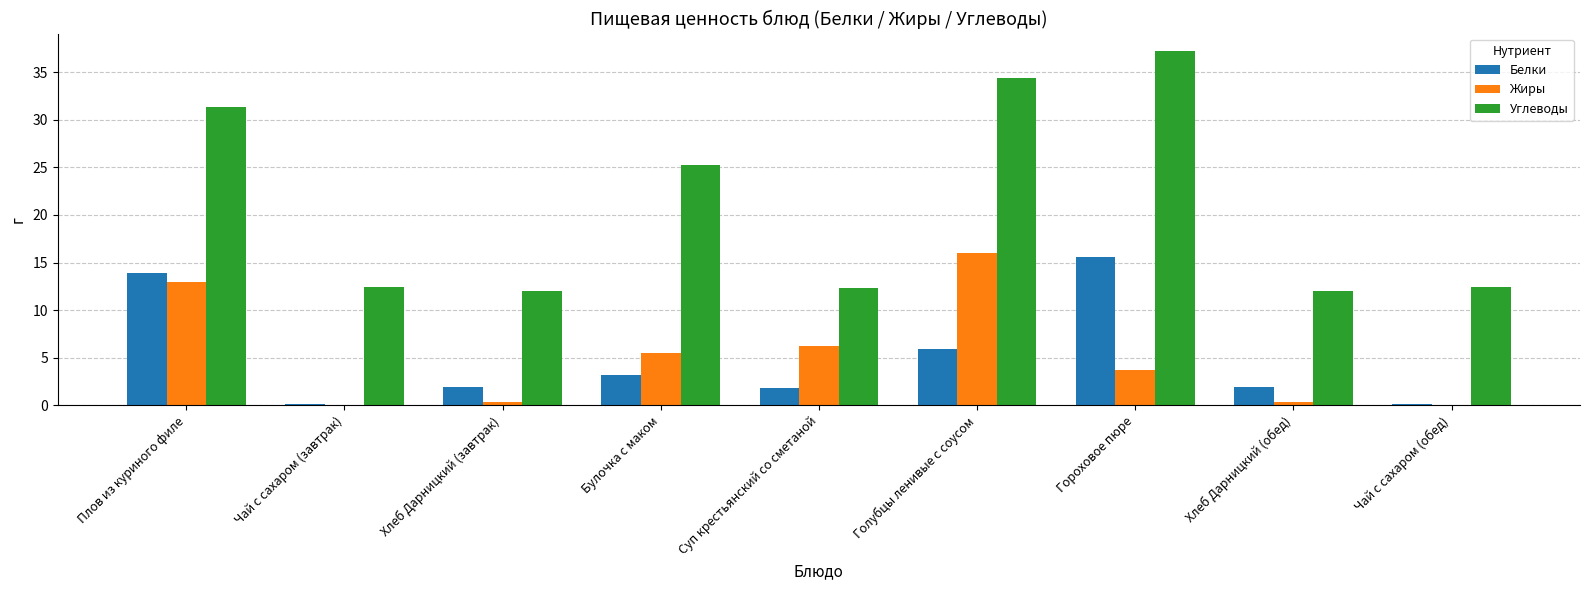

Are the bars grouped side by side (vs. stacked)?

Yes